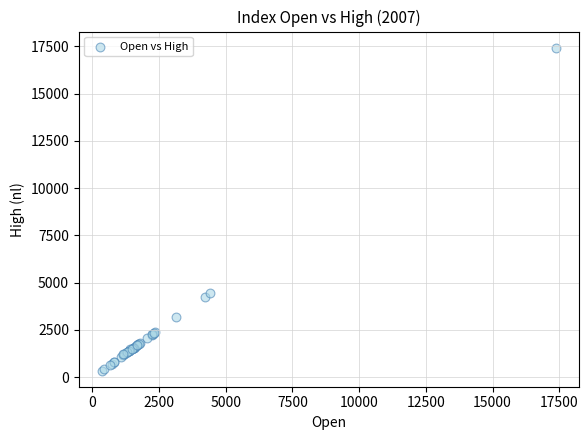

What Y value in the scatter plot is closest to 8889?

4461.1